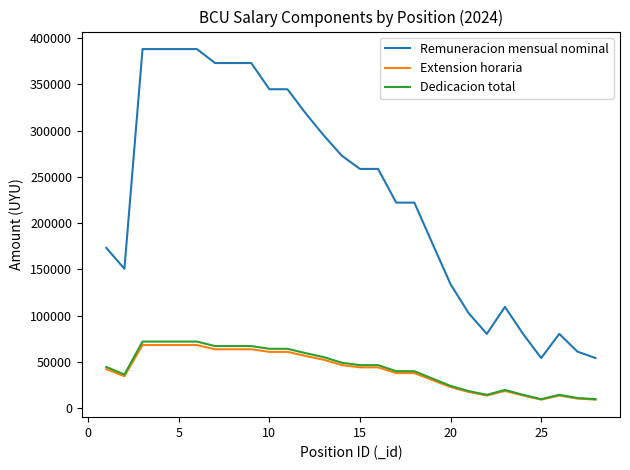

What is the sum of all Extension horaria values?

1141700